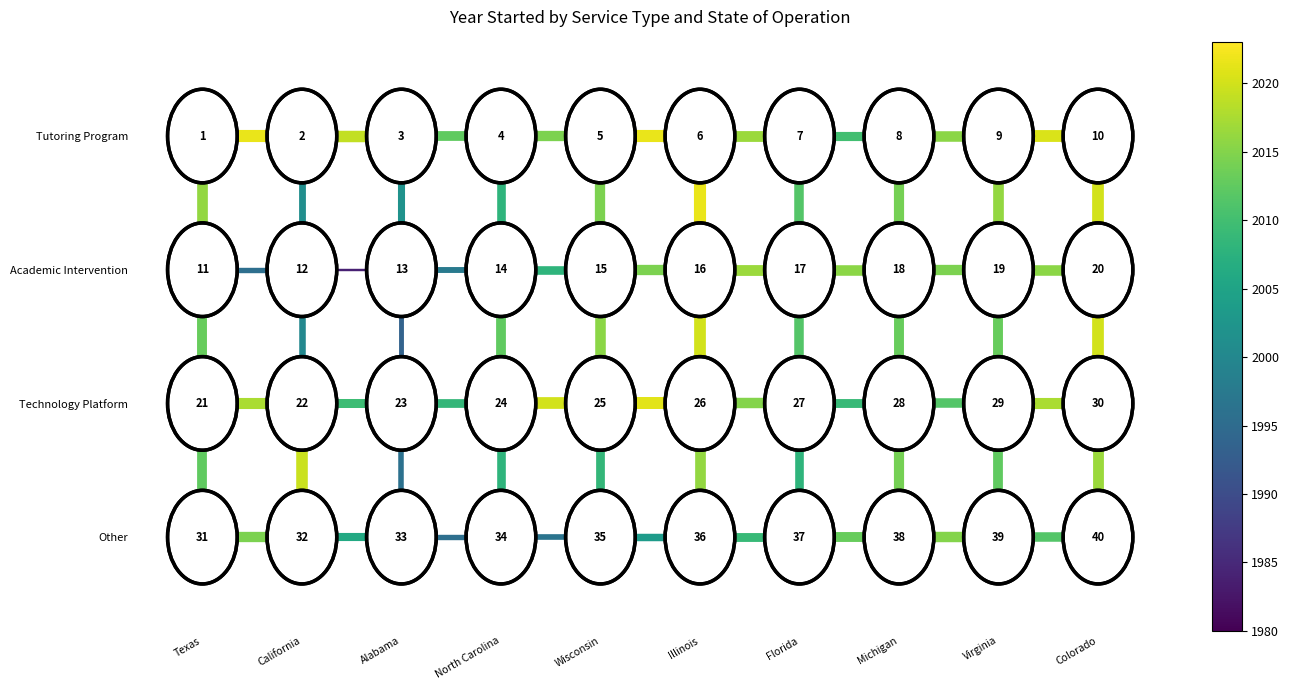

Is it true that Academic Intervention equals 1 at Texas?

False